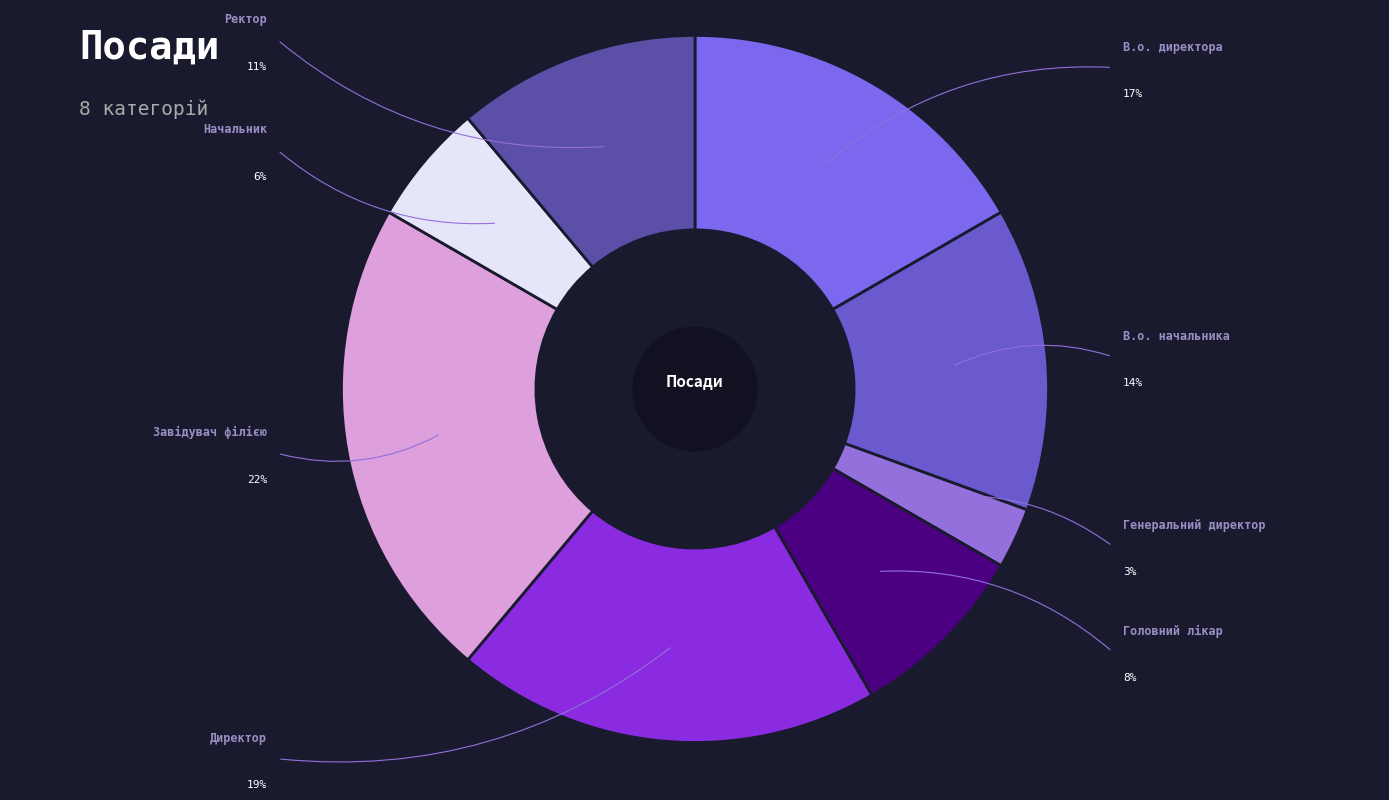

Combined, do Генеральний директор and Ректор account for over 50%?

No